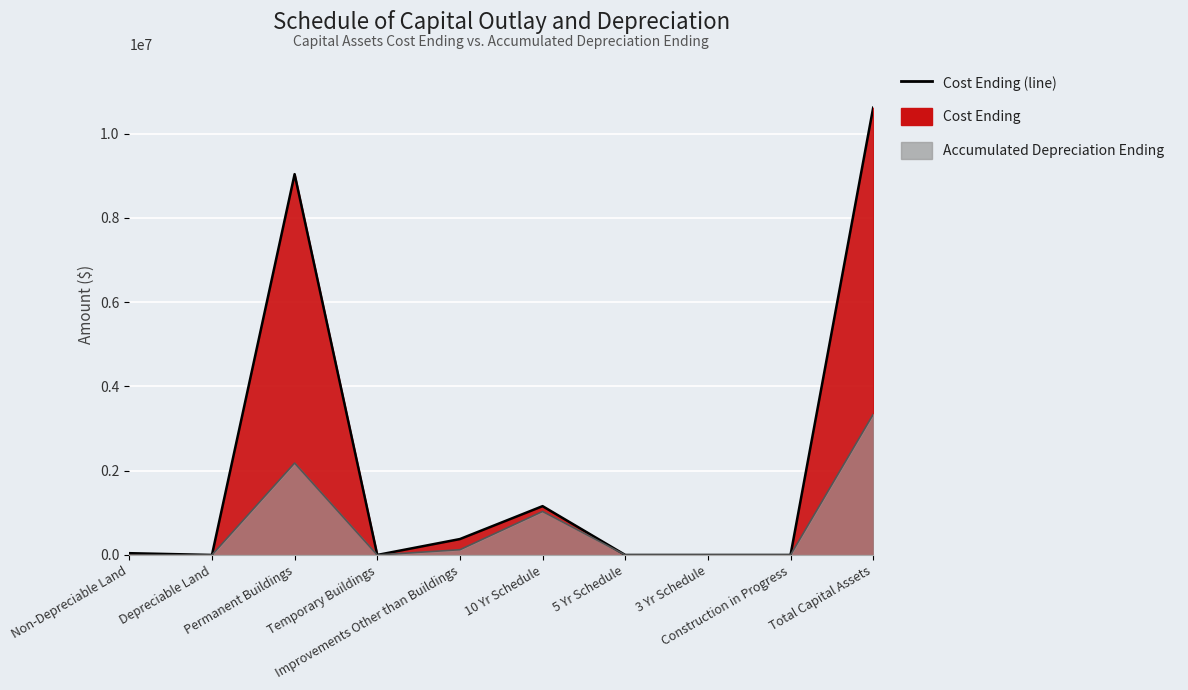

What is the average value of the Cost Ending (line) series?

2123153